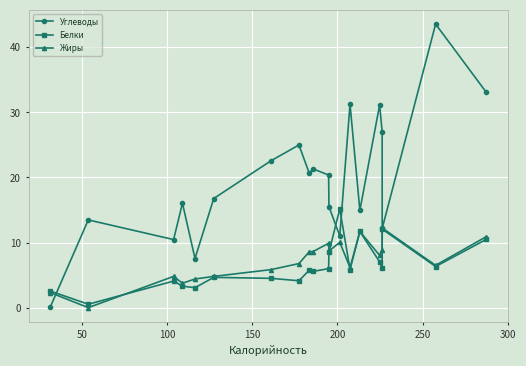

True or false: Белки has more than 2 points higher than both neighbors.

True